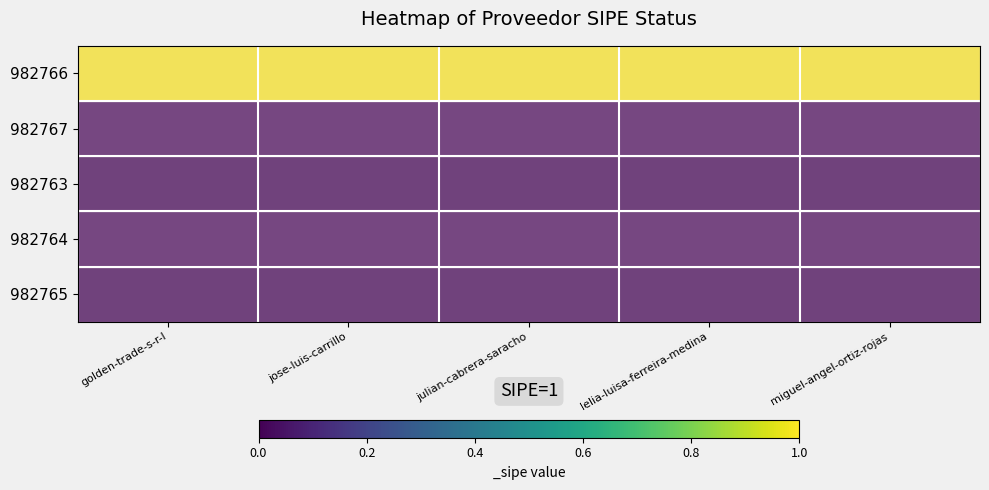

How many categories are shown in the chart?

5